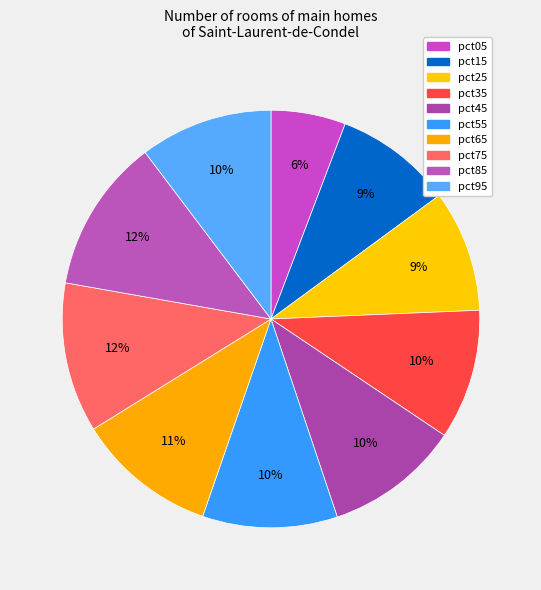

Is there a majority slice in this chart?

No